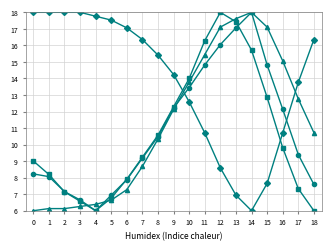

What is the total value across all series at 9?

50.9